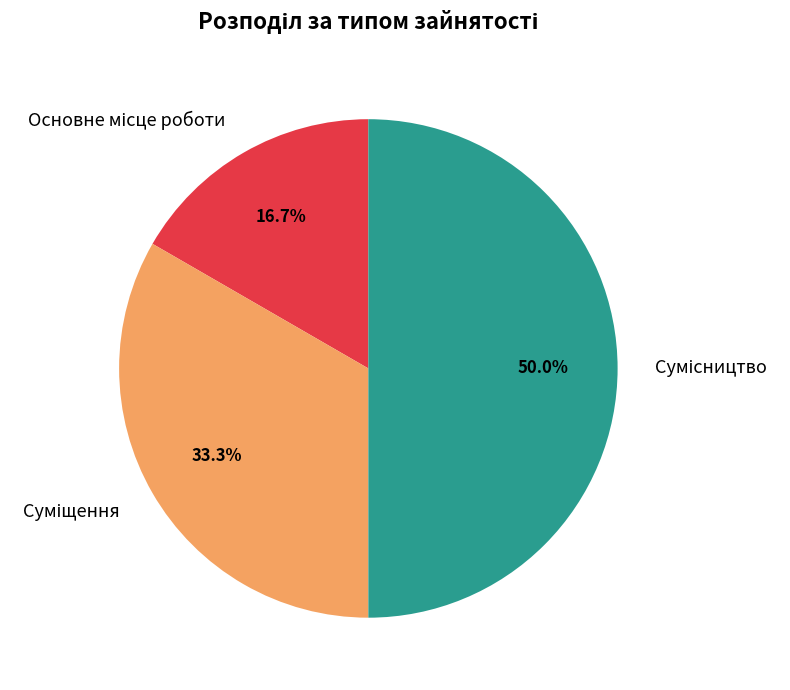

Which slice is the largest?

Сумісництво